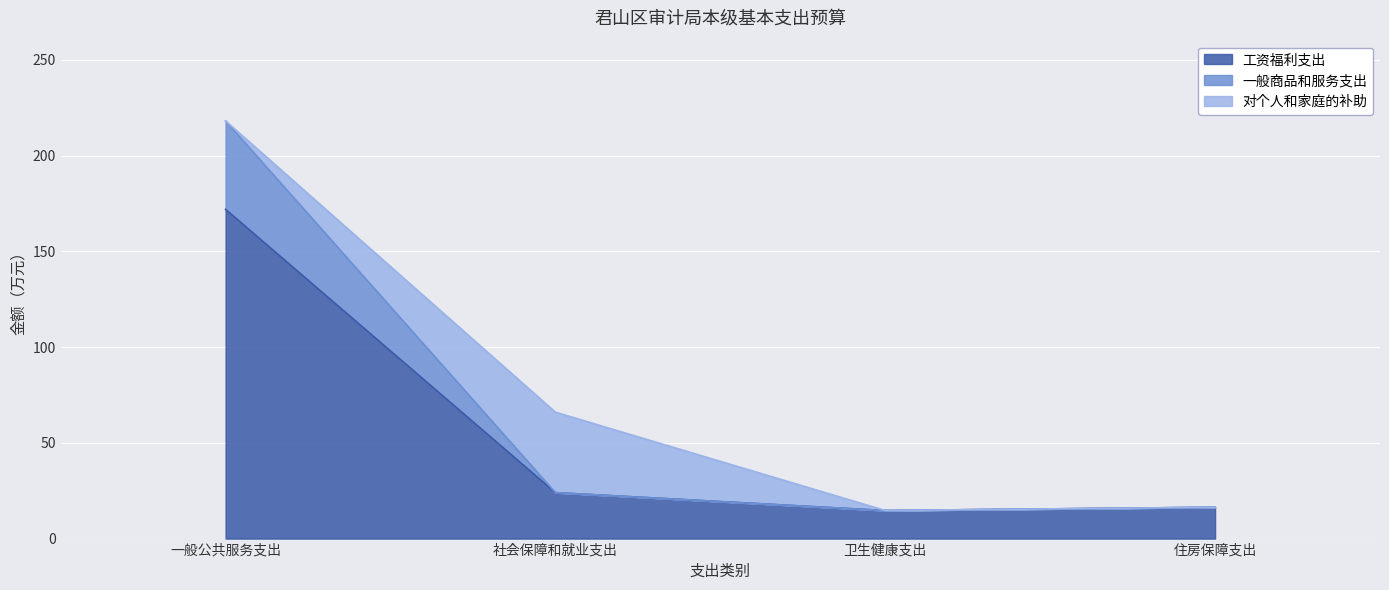

What are all the series names shown in the legend?

工资福利支出, 一般商品和服务支出, 对个人和家庭的补助